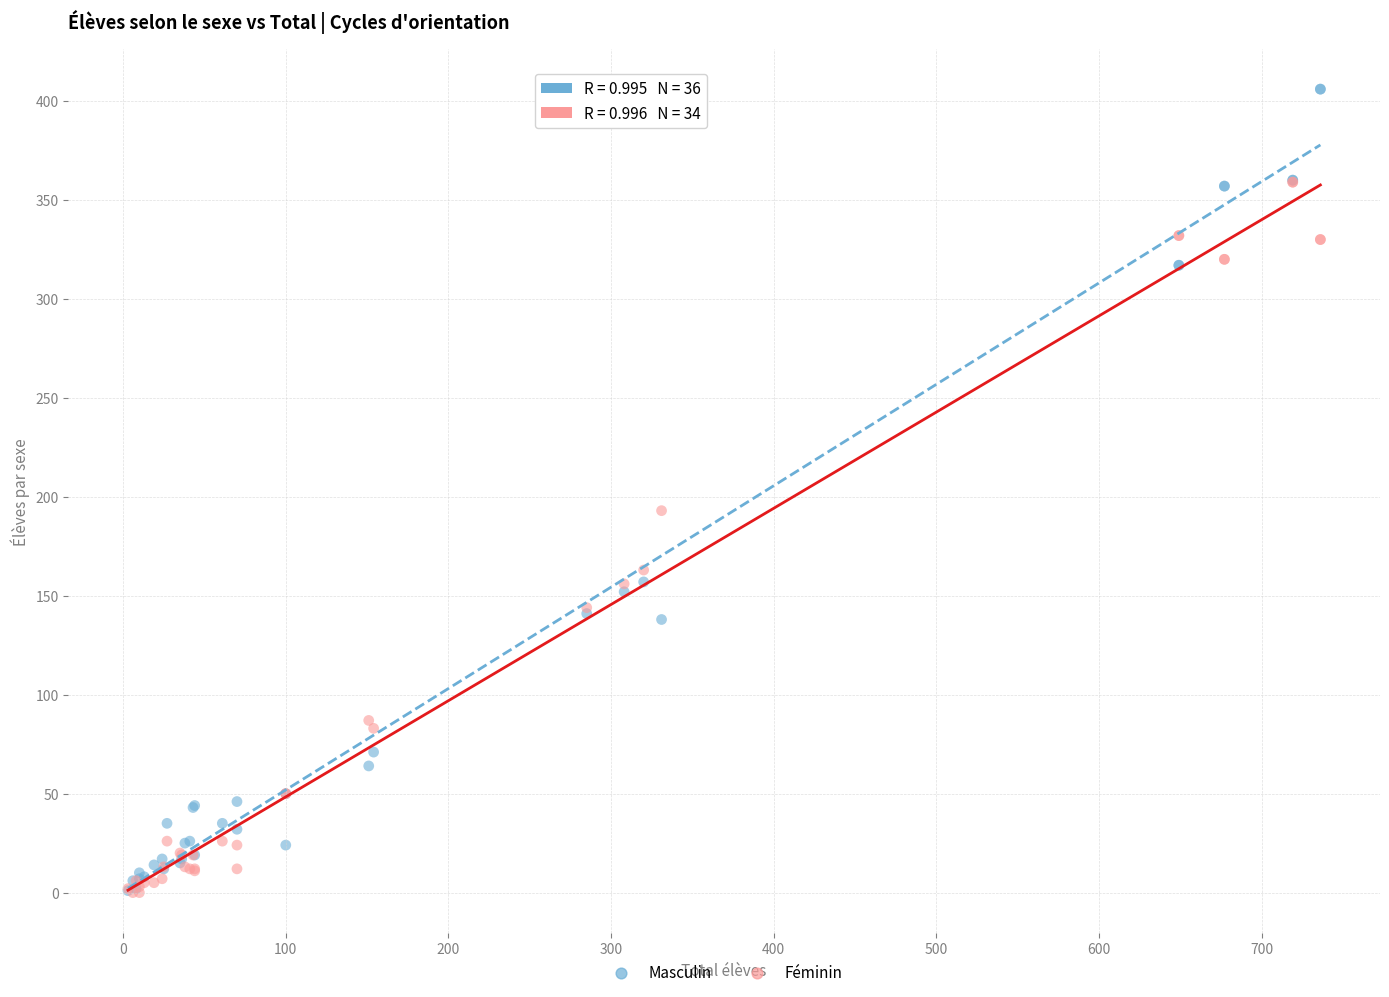

Across all series, what Y value is closest to 203?

193